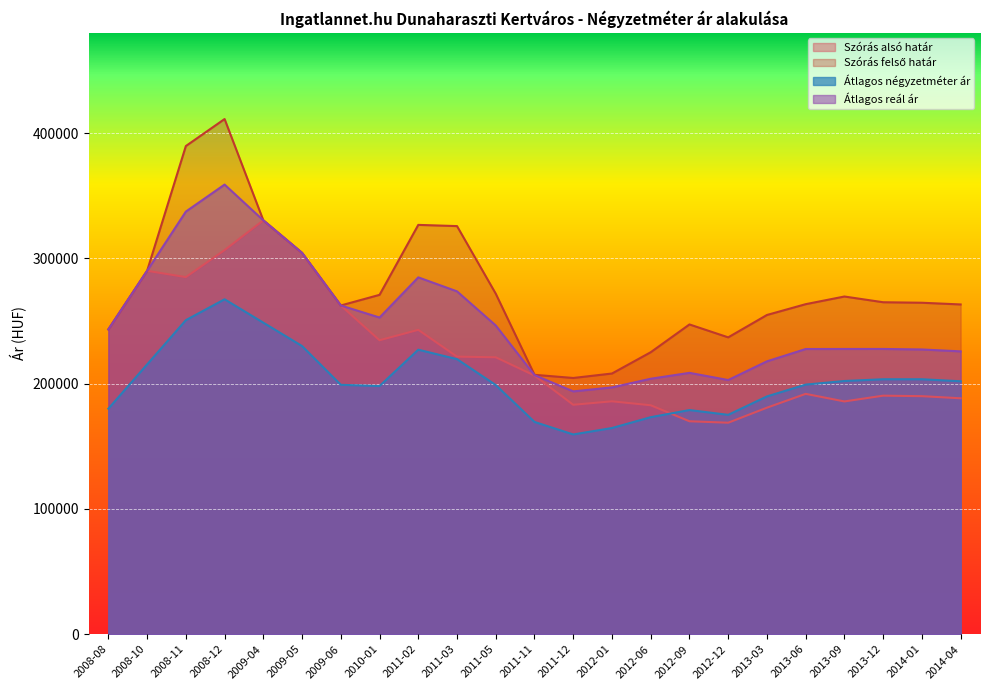

Does the chart display data point markers on the line(s)?

No